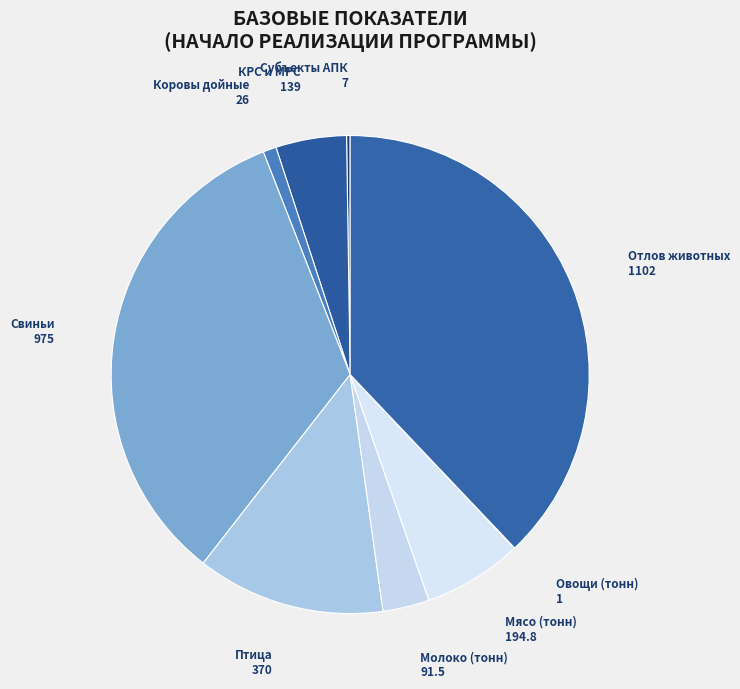

Which slice is the largest?

Отлов животных